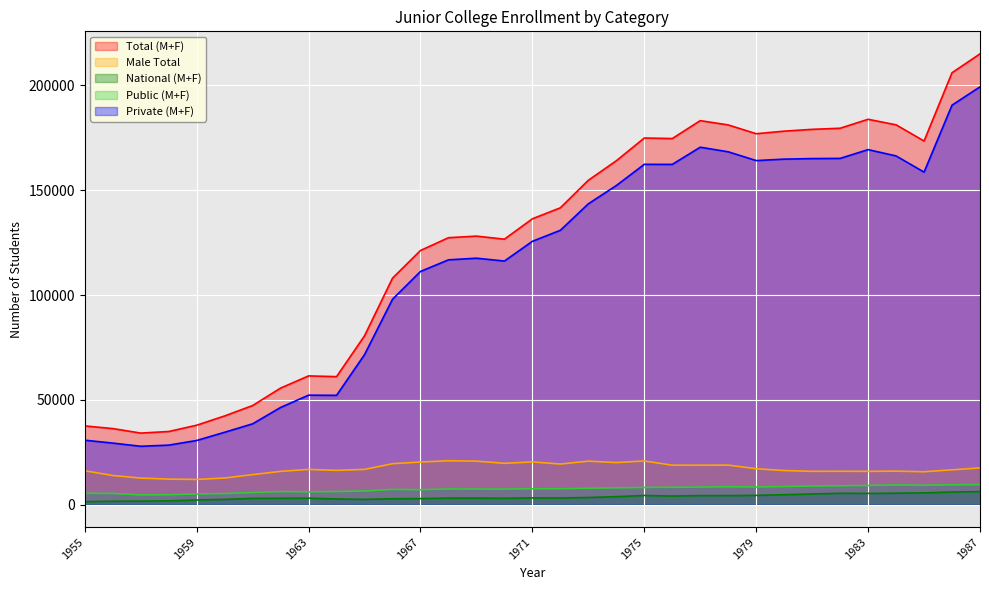

True or false: Total (M+F) has a value of 37544 at 1955.

True